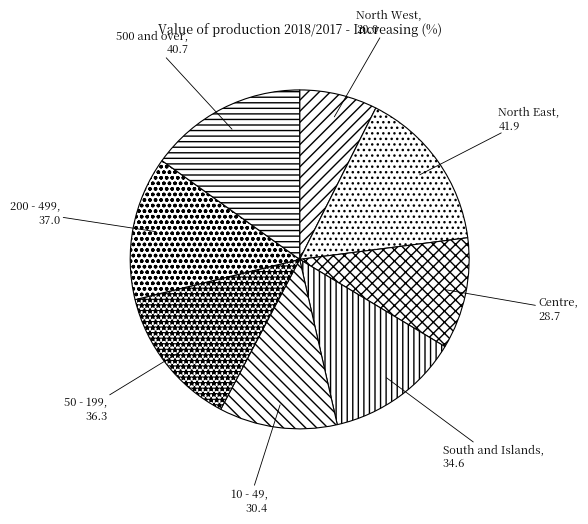

The Centre slice represents 19% of the pie. True or false?

False